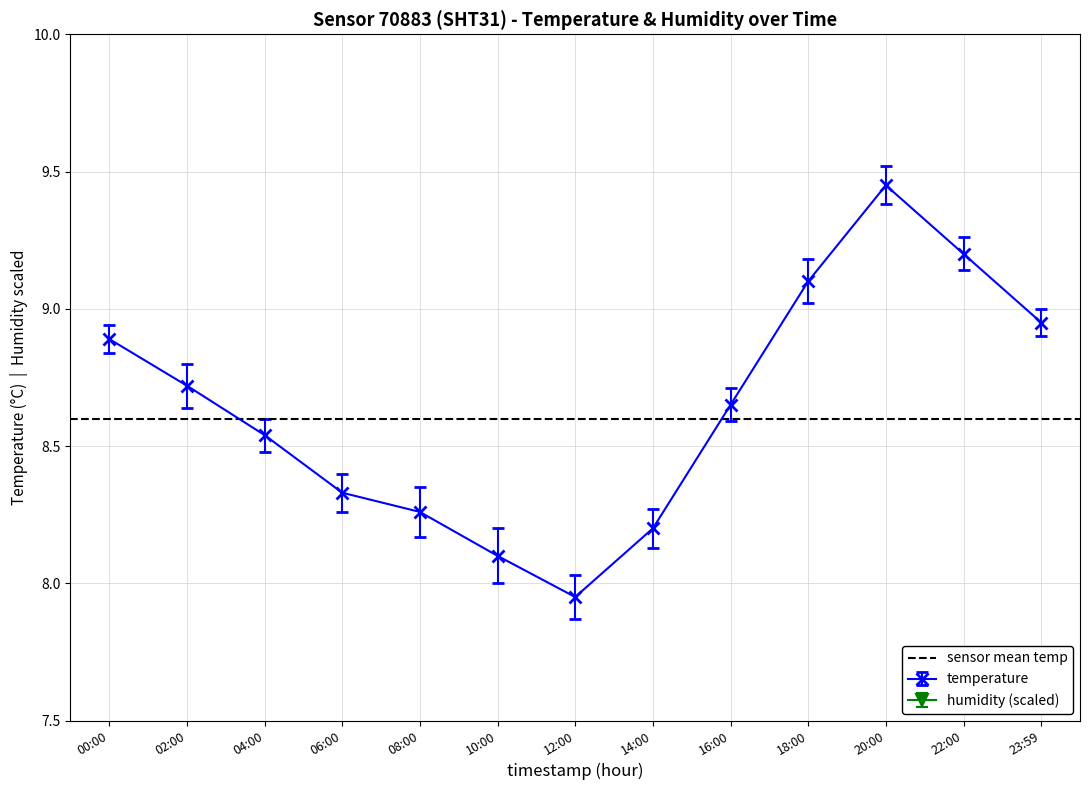

How many data points does each series have?

13